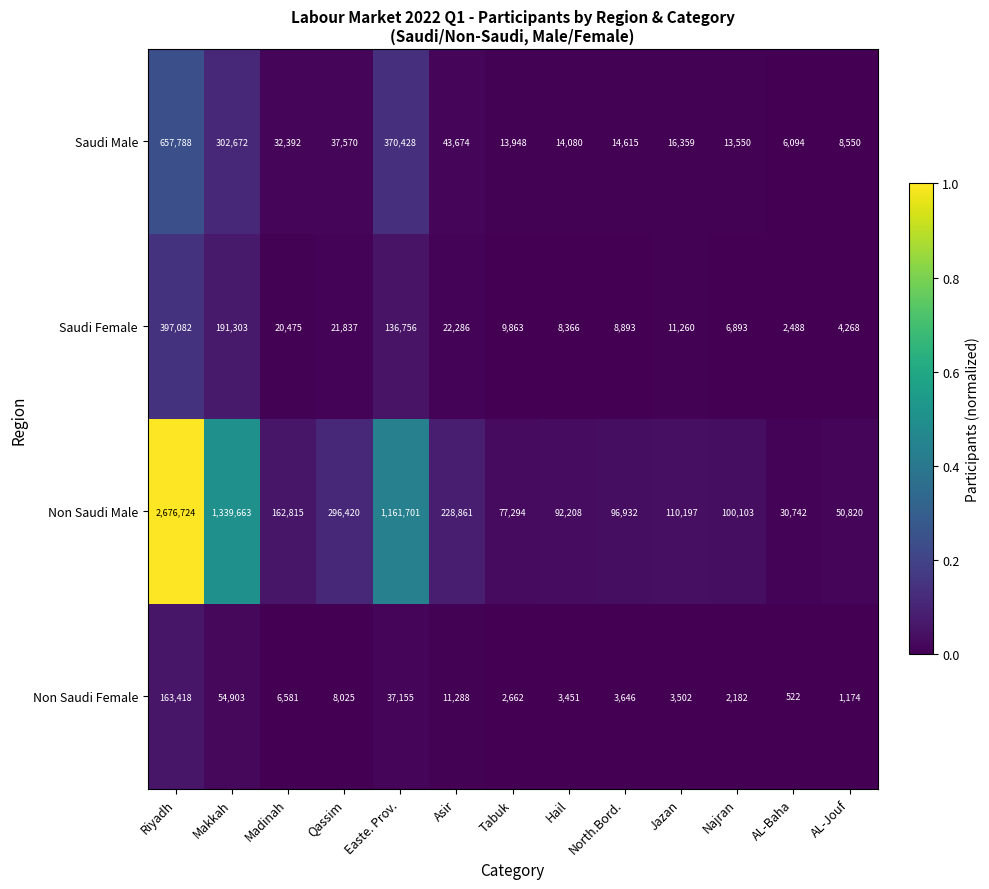

Which category has the lowest value across all series?

AL-Baha